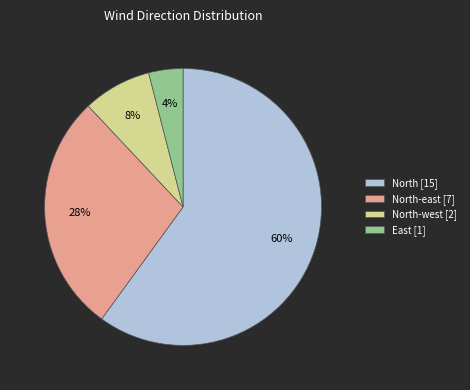

Between North-east [7] and North-west [2], which is larger?

North-east [7]